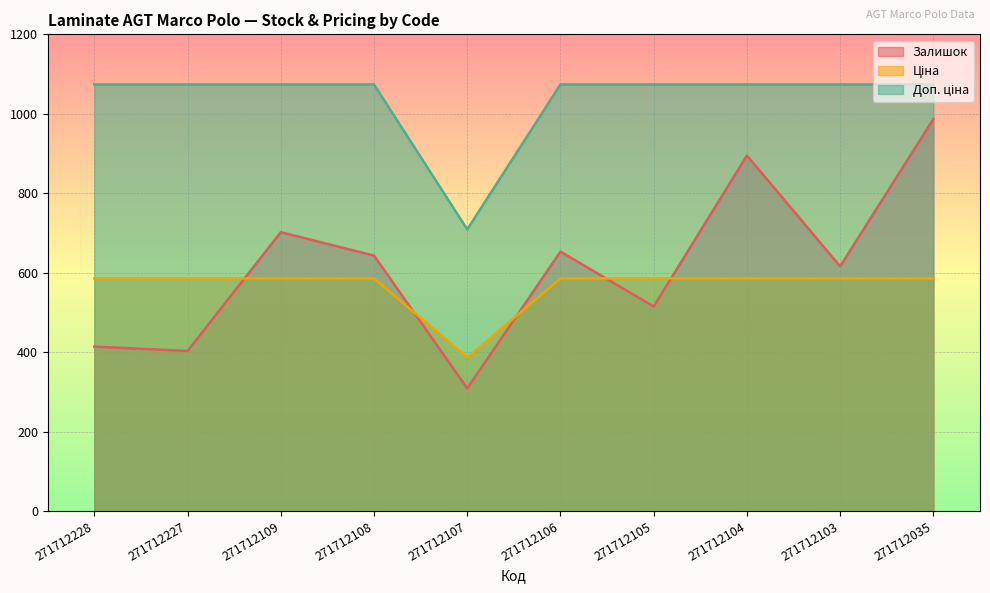

What are all the series names shown in the legend?

Залишок, Ціна, Доп. ціна